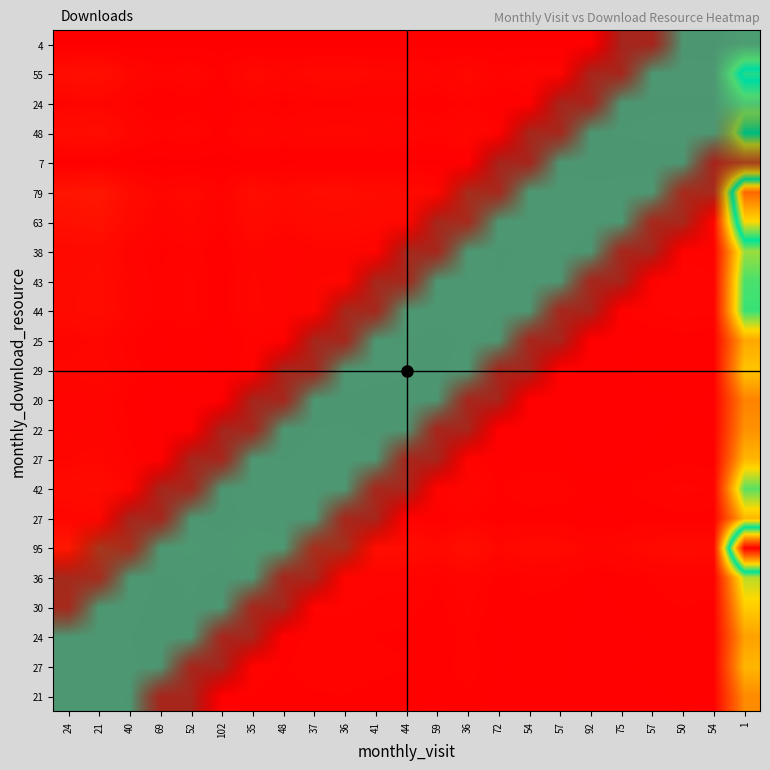

At how many categories does at least one series exceed 78?

2